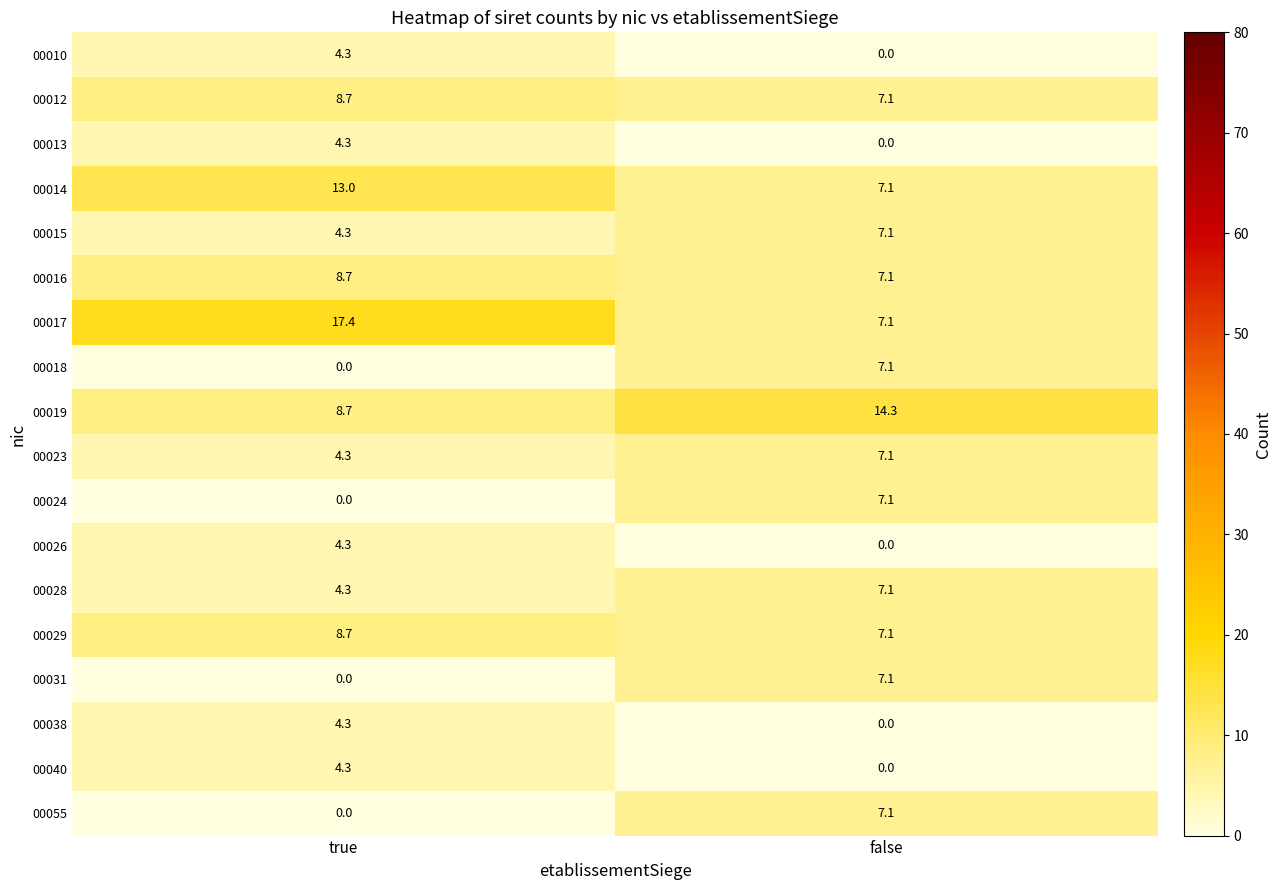

What is the total value across all series at true?

99.6